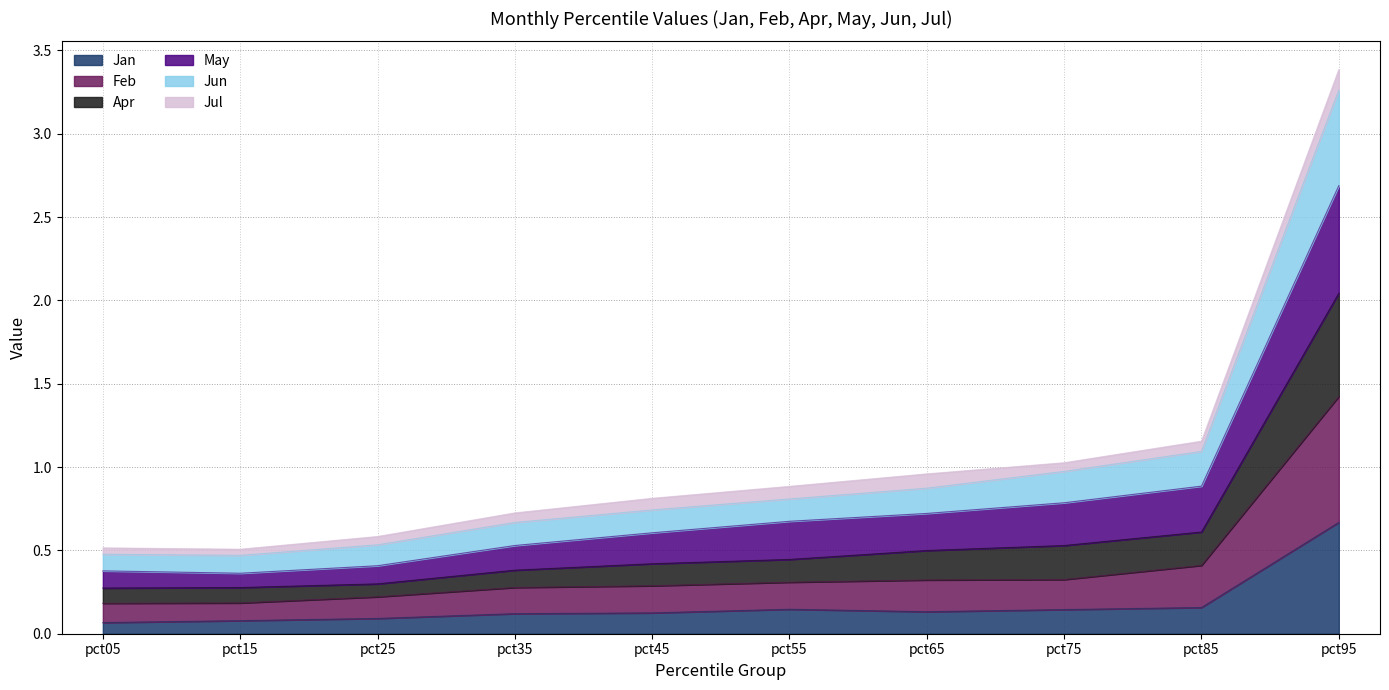

Which category has the highest value in the Jan series?

pct95